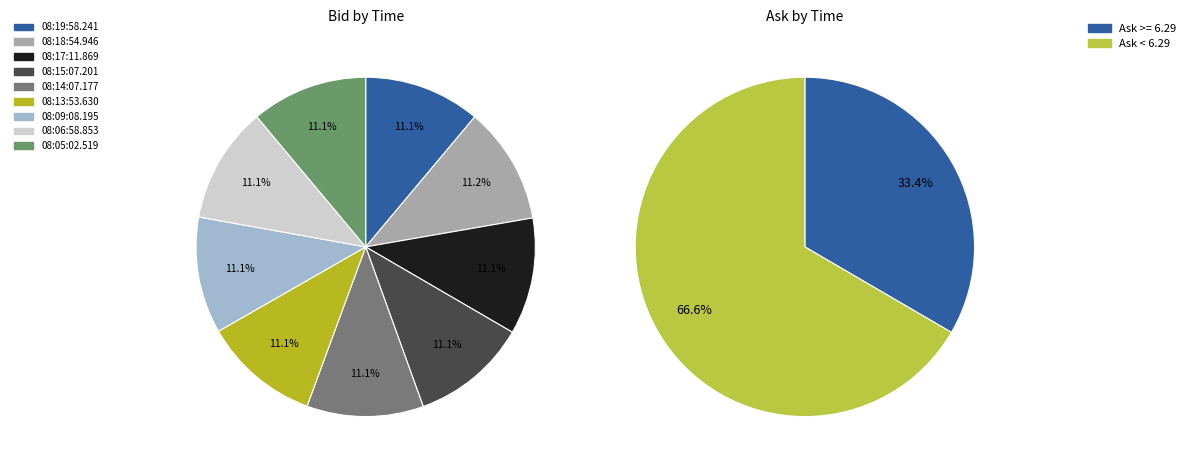

Do 08:14:07.177 and 08:05:02.519 together represent more than half of the pie?

No